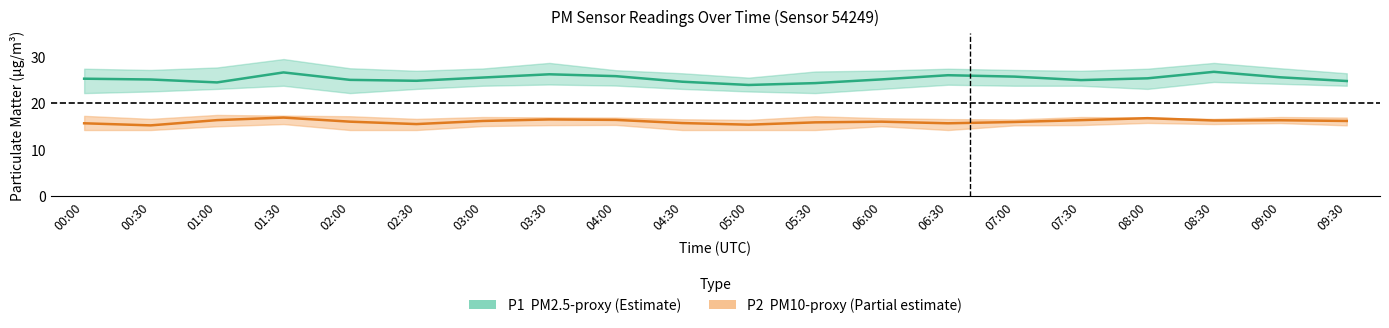

What is the minimum value shown in the chart?

14.2